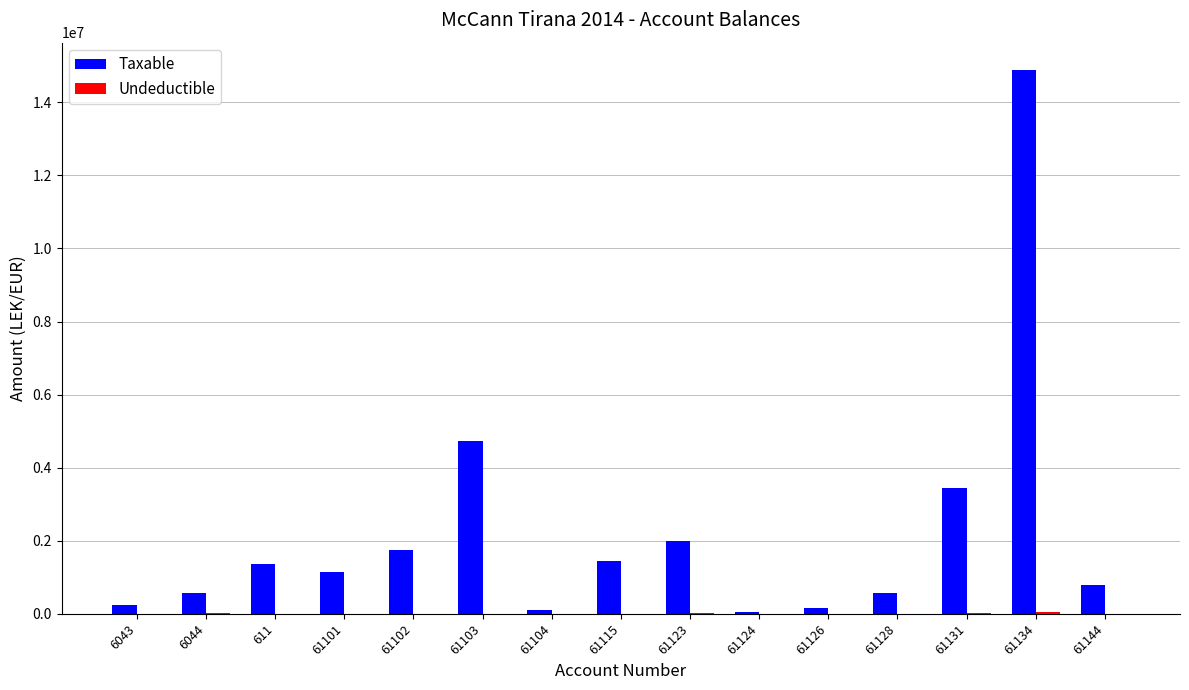

At which label is Taxable closest to 7474836?

61103